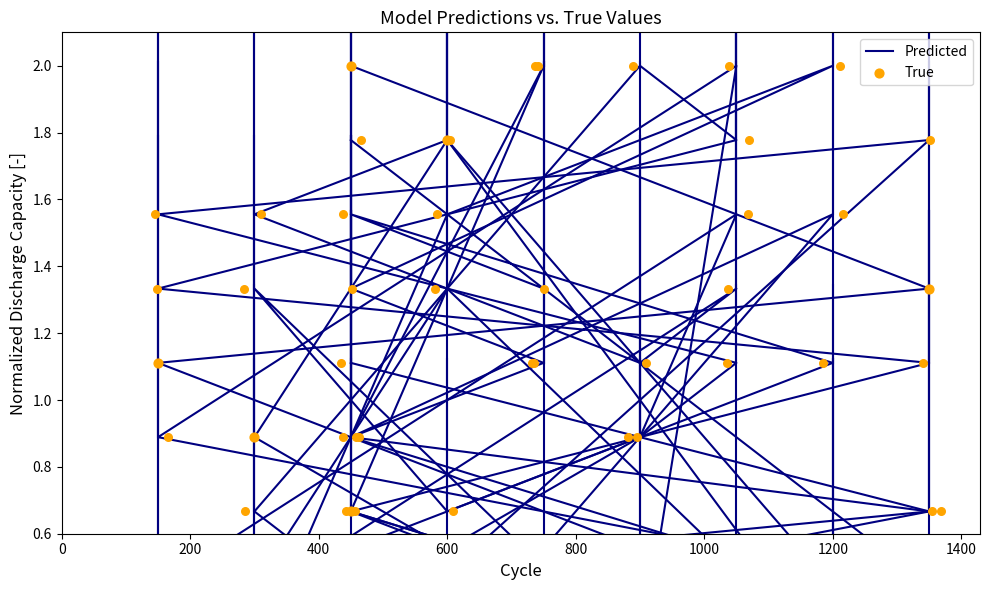

Which series reaches the maximum Y coordinate?

Predicted